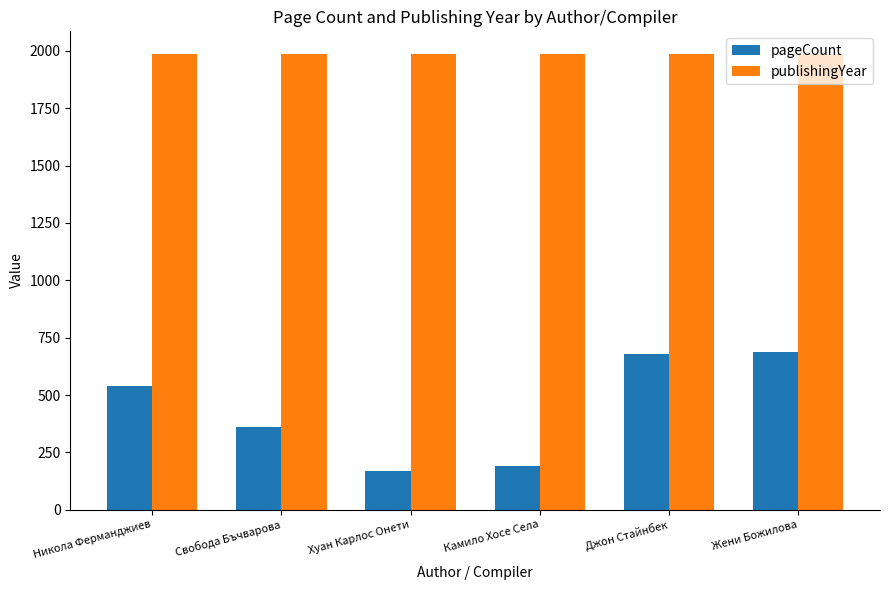

Rank the series by their average value, from lowest to highest.

pageCount, publishingYear